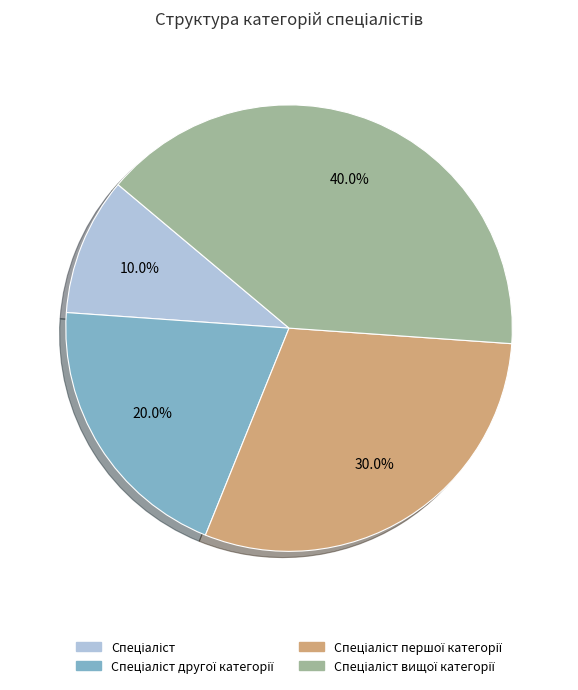

Does any single category account for the majority?

No